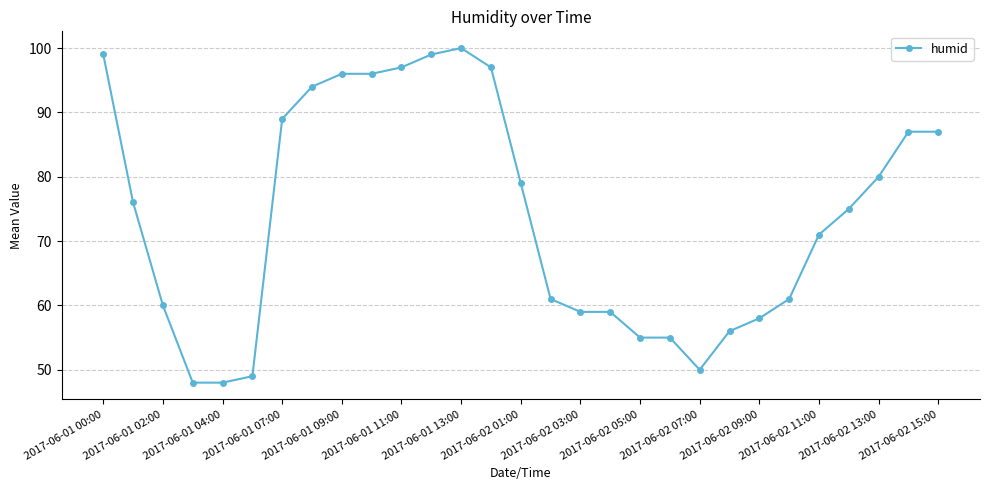

What is the value of the 10th point from the left?

96